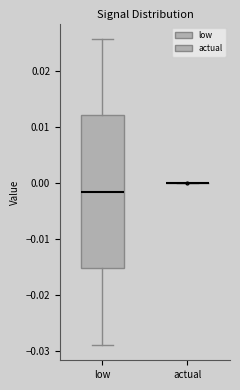

Where does the lower whisker of the box for low end on the y-axis? The values are not printed on the chart, so give them approximately, as read against the axis.

-0.029